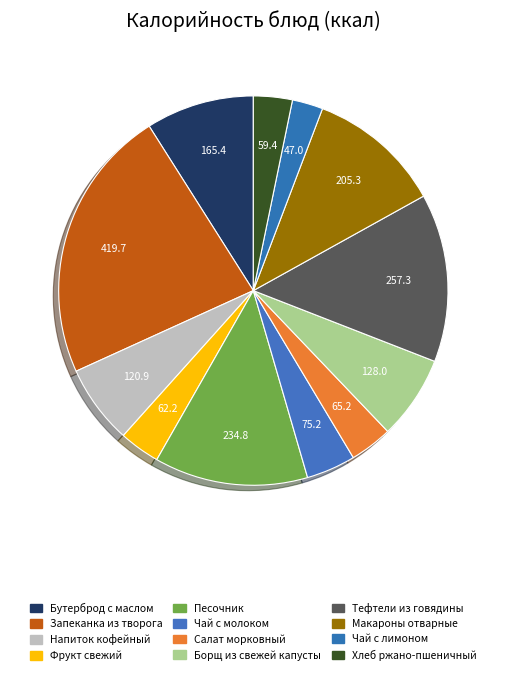

Is there a majority slice in this chart?

No